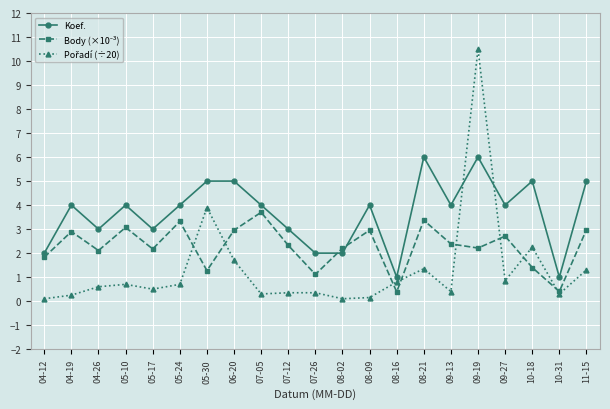

The Koef. series shows 5.0 at 10-18. True or false?

True